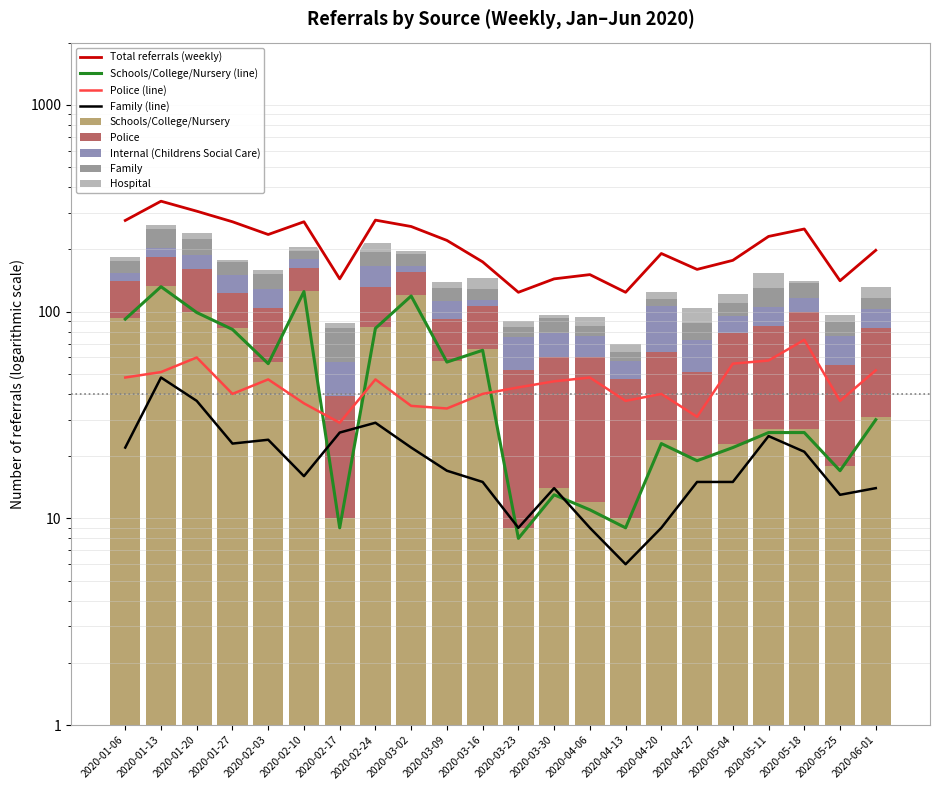

What is the smallest value displayed?

3